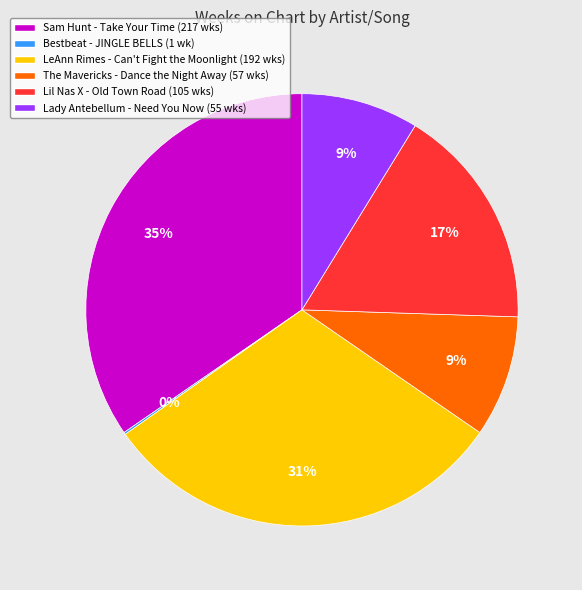

To the nearest percent, what is the average slice percentage?

17%